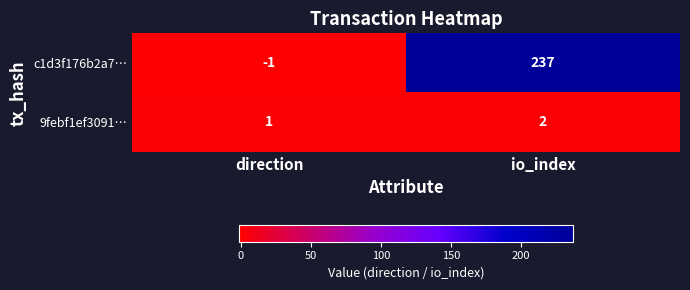

At which category is the sum across all series the highest?

io_index